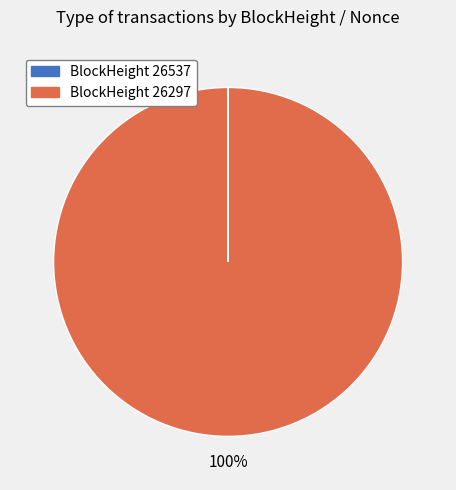

To the nearest percent, what is the difference between the largest and smallest slice percentages?

100%